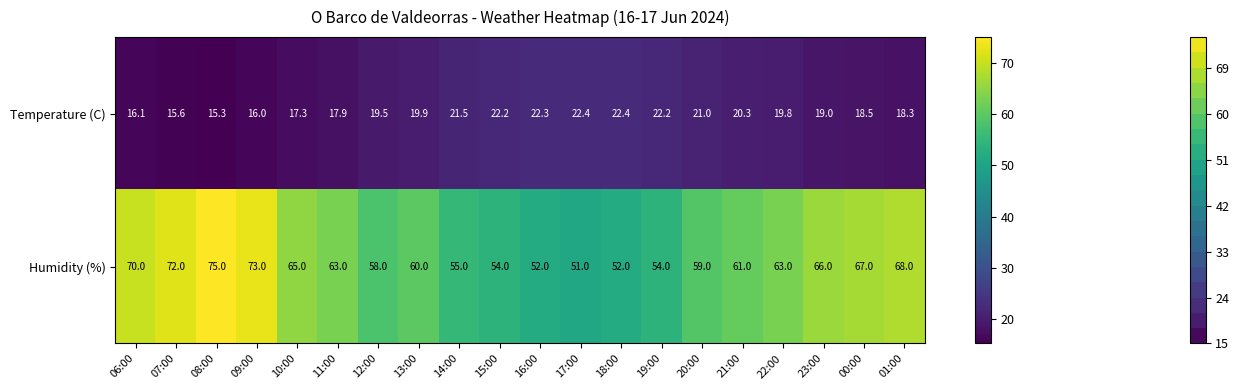

How many distinct data groups are displayed?

2